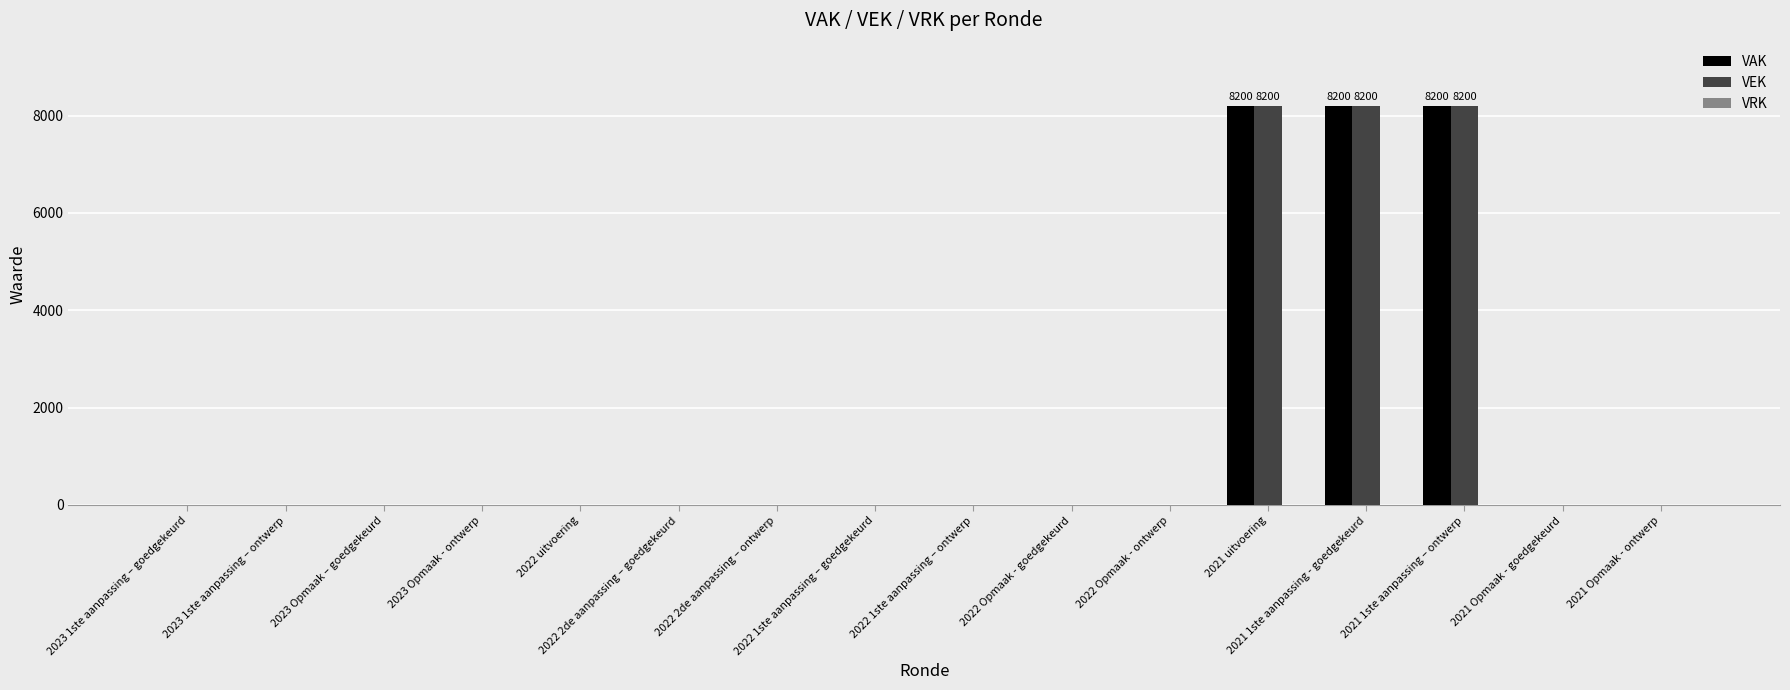

The value of VAK at 2021 Opmaak - goedgekeurd is 0. True or false?

True